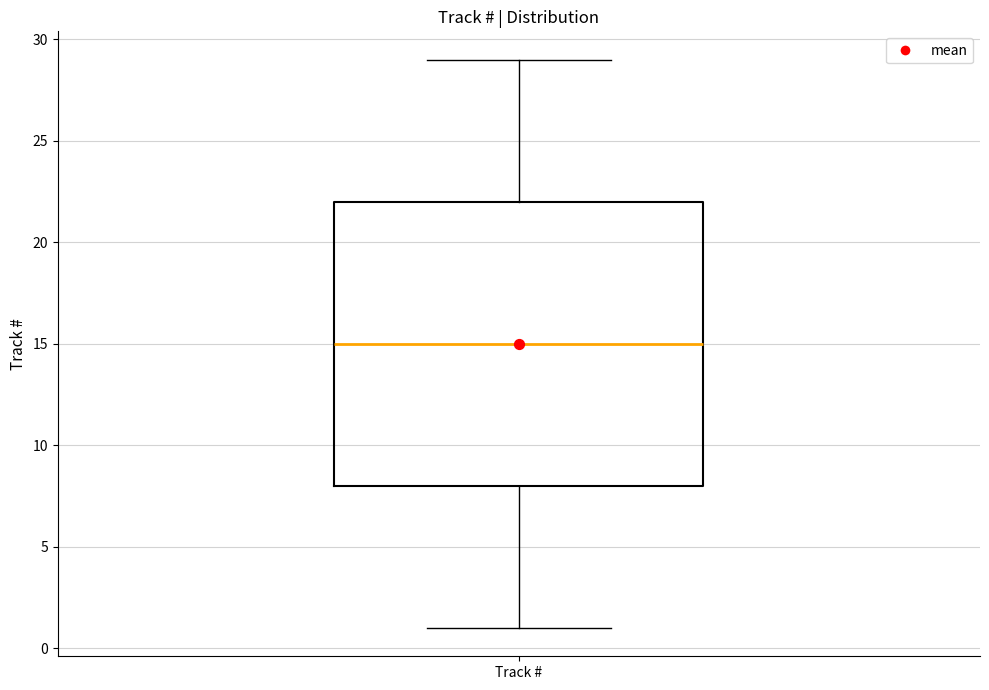

Read this box plot against the y-axis: the position of the median line, the range covered by the box, and the ends of both whiskers. The values are not printed on the chart, so give them approximately, as read against the axis.

median 15, box 8 to 22, whiskers 1 to 29